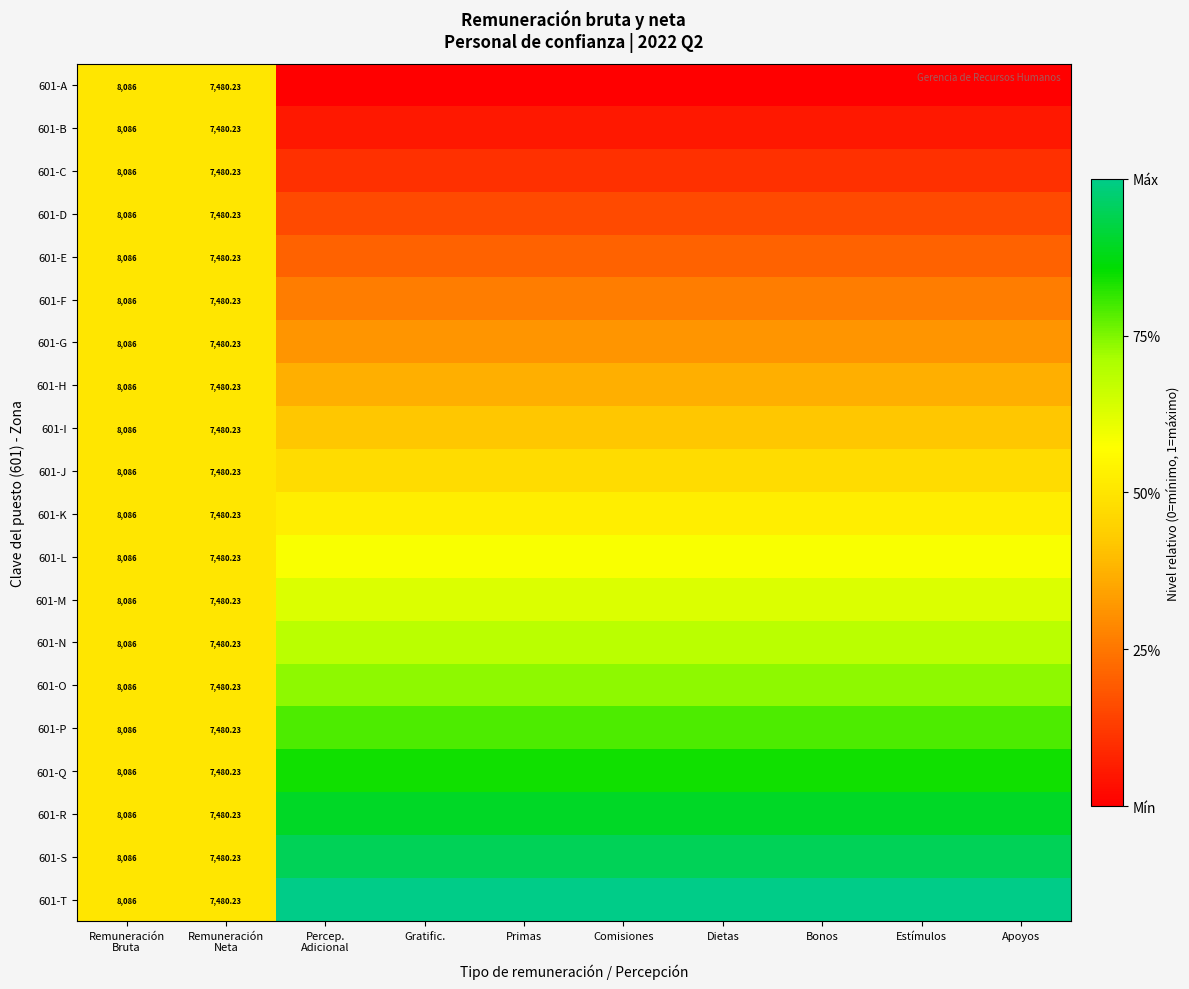

What is the difference between the highest and lowest values at Apoyos?

1.0